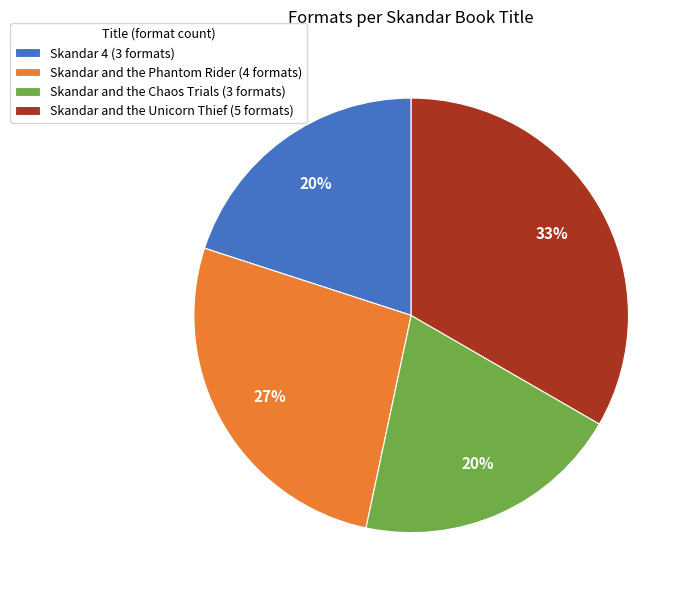

To the nearest percent, what portion does Skandar and the Phantom Rider (4 formats) represent?

27%